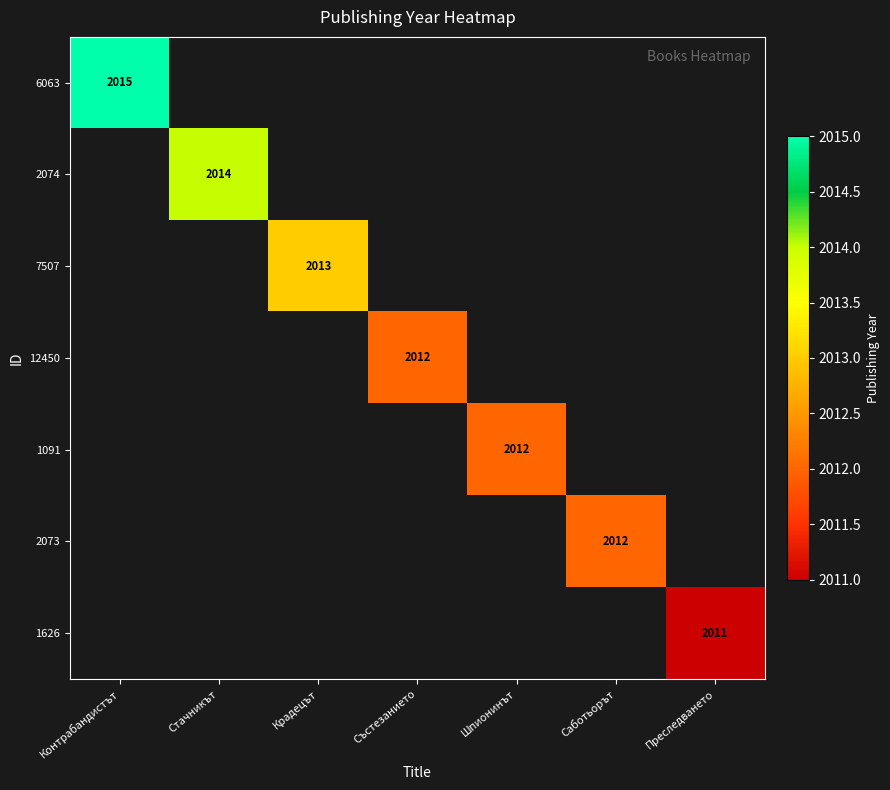

Which has a higher value, Саботьорът or Контрабандистът?

Контрабандистът